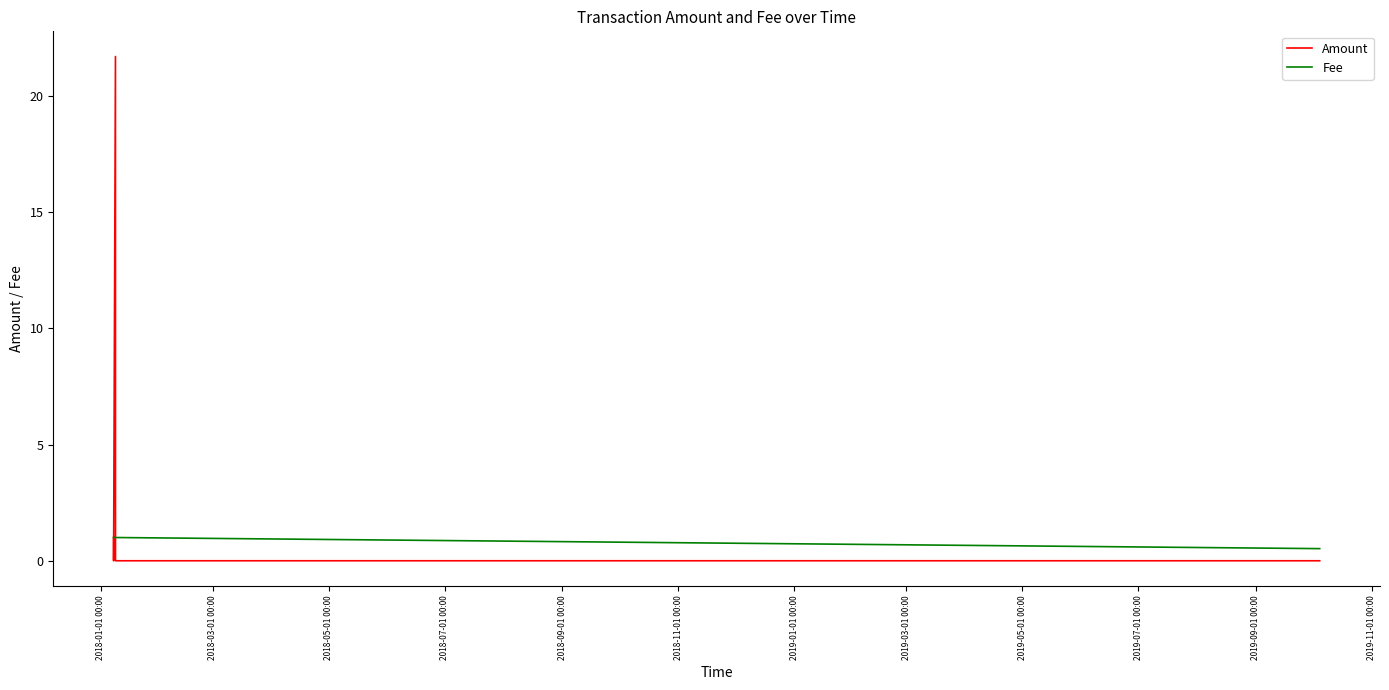

What are all the series names shown in the legend?

Amount, Fee